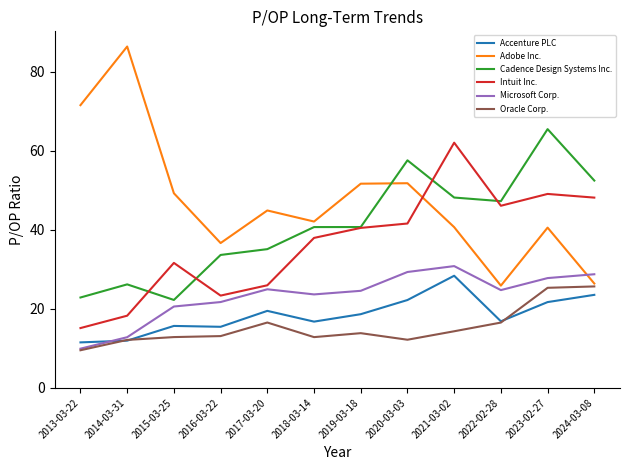

Where does the Microsoft Corp. series first go above 24?

2017-03-20